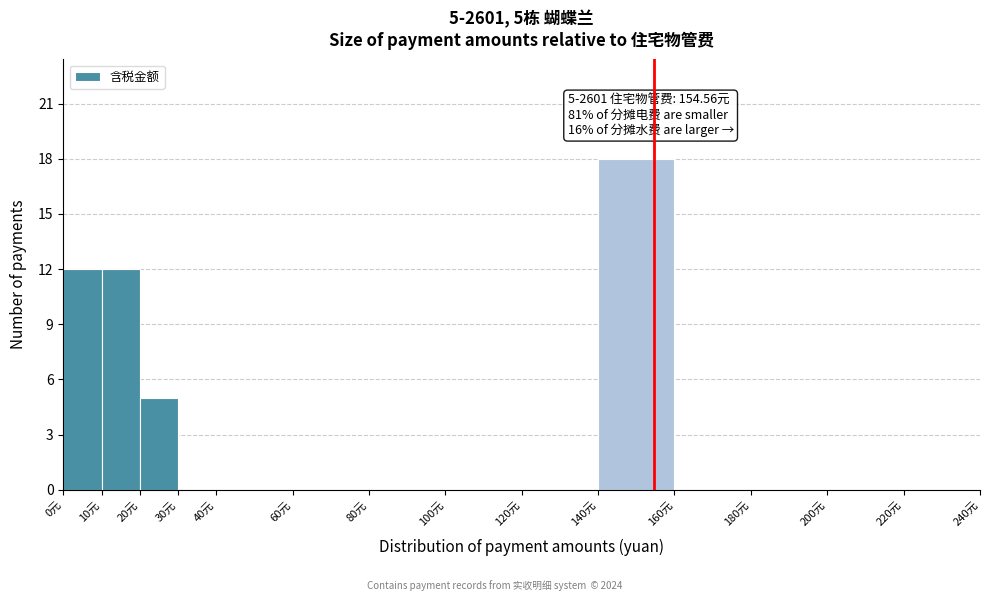

Over which range of the x-axis is the bar tallest?

140 to 160